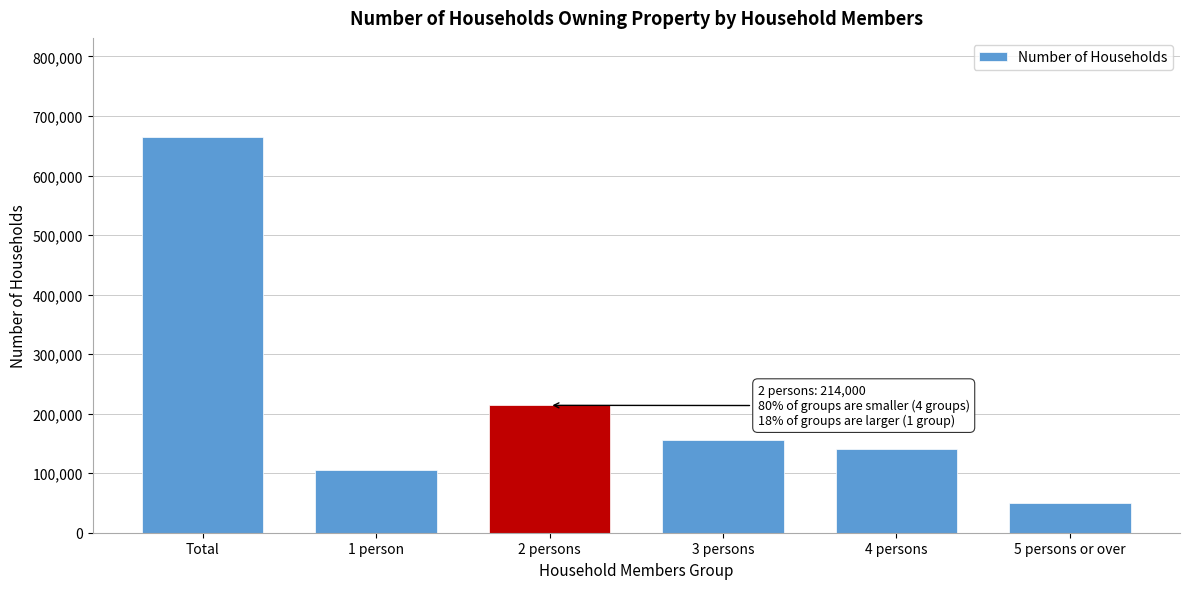

Reading left to right, extract all data points from this chart.

Total=665000	1 person=105000	2 persons=214000	3 persons=156000	4 persons=140000	5 persons or over=50000